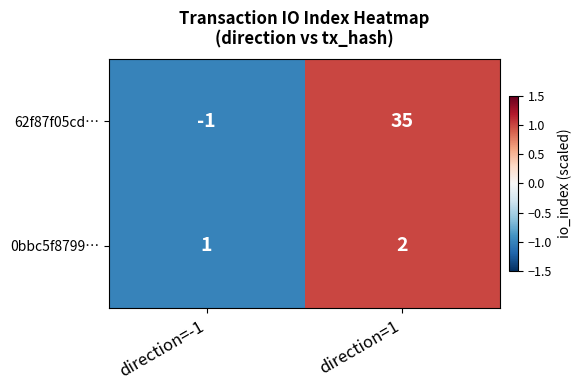

Is the value of 0bbc5f8799… at direction=-1 greater than the value of 62f87f05cd… at direction=1?

No